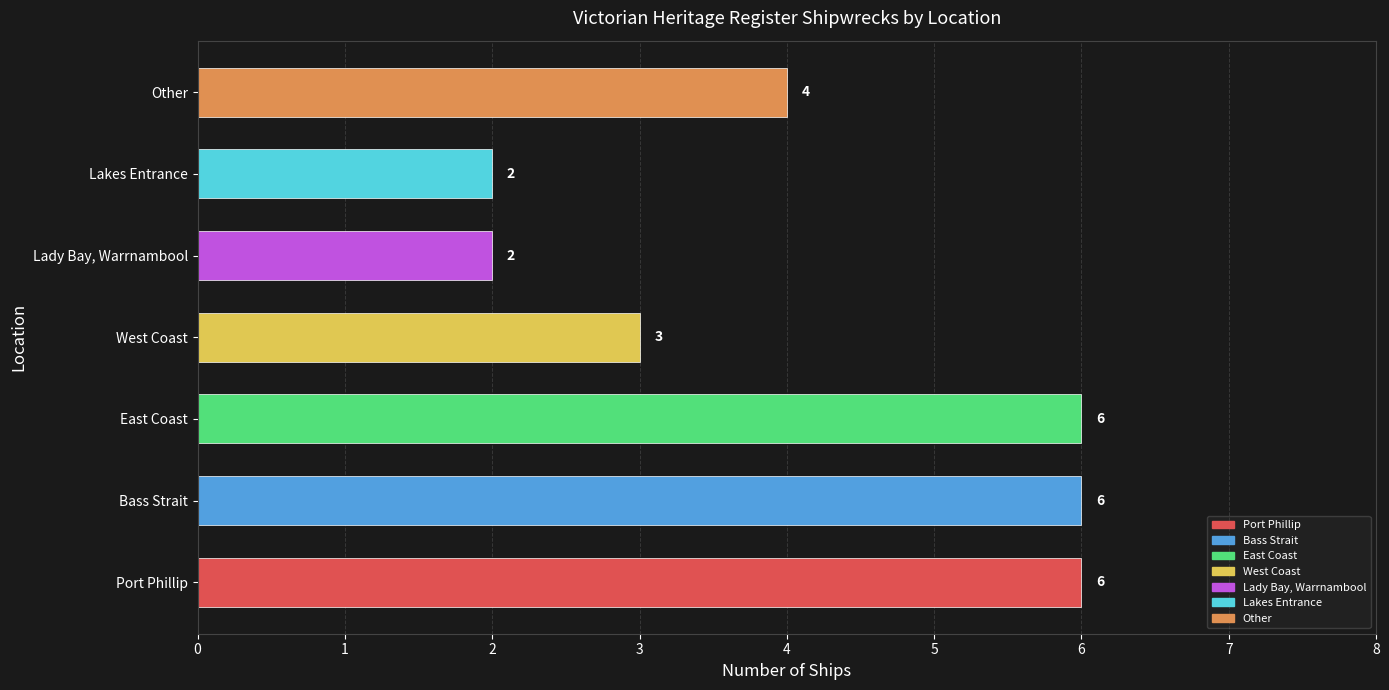

Are the bars horizontal?

Yes